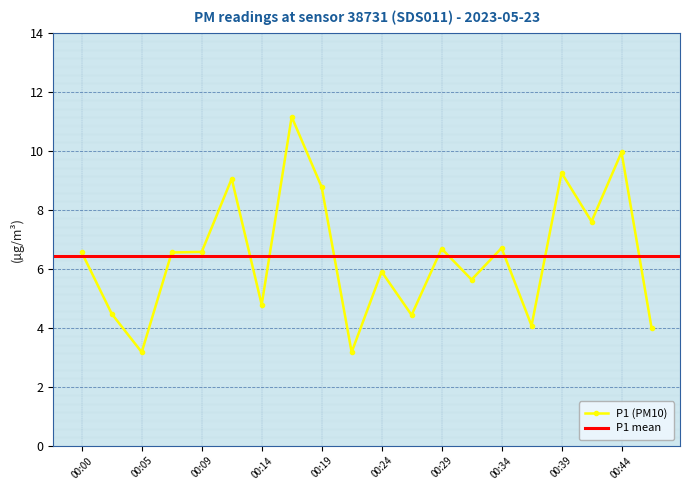

What is the minimum value shown in the chart?

3.2